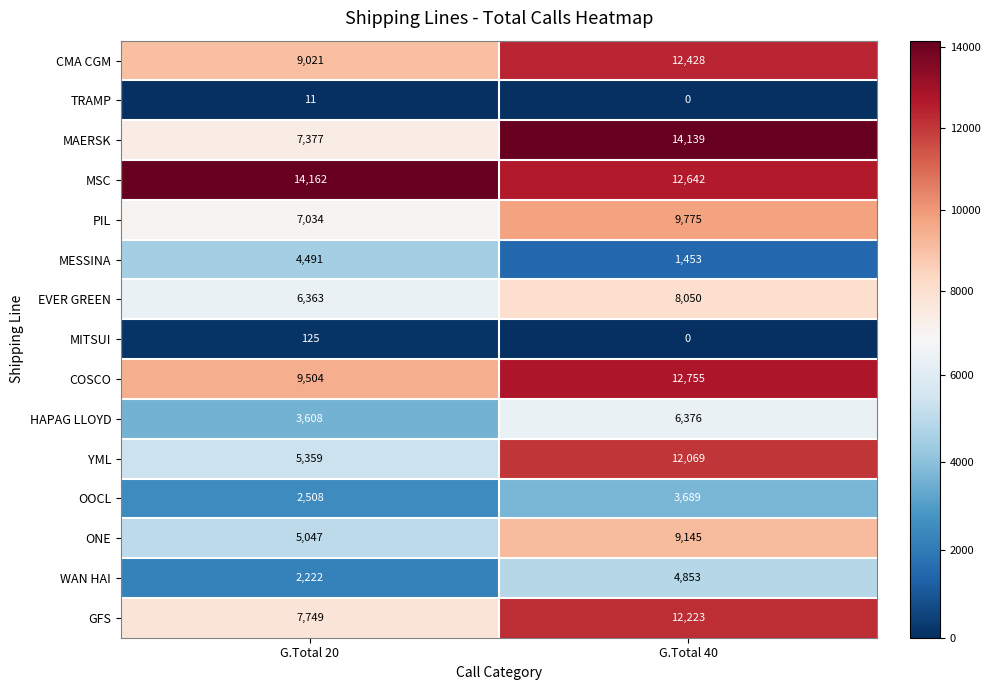

Reading right to left, list all the values displayed in this chart.

CMA CGM: 12428	9021
TRAMP: 0	11
MAERSK: 14139	7377
MSC: 12642	14162
PIL: 9775	7034
MESSINA: 1453	4491
EVER GREEN: 8050	6363
MITSUI: 0	125
COSCO: 12755	9504
HAPAG LLOYD: 6376	3608
YML: 12069	5359
OOCL: 3689	2508
ONE: 9145	5047
WAN HAI: 4853	2222
GFS: 12223	7749